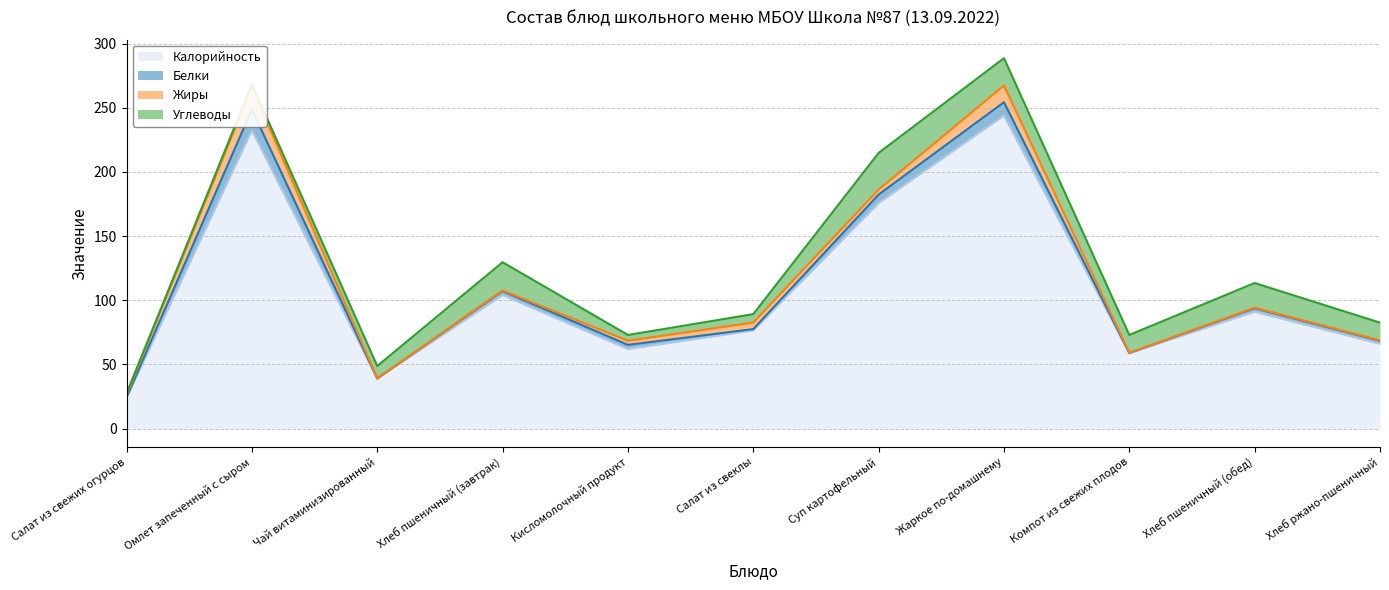

True or false: Жиры and Калорийность intersect in this chart.

False